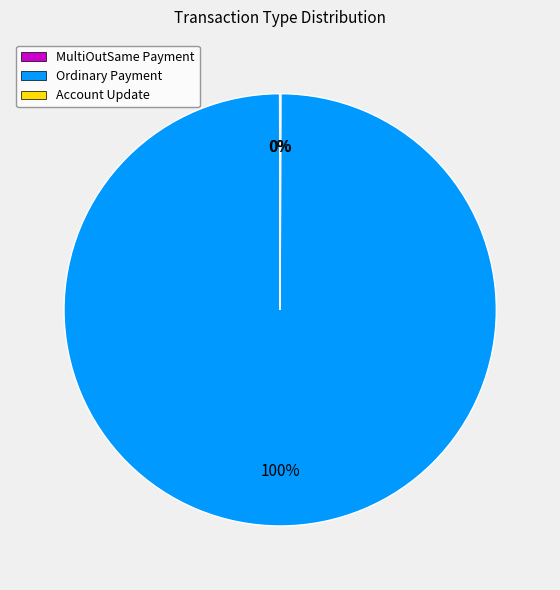

To the nearest percent, what portion does Ordinary Payment represent?

100%